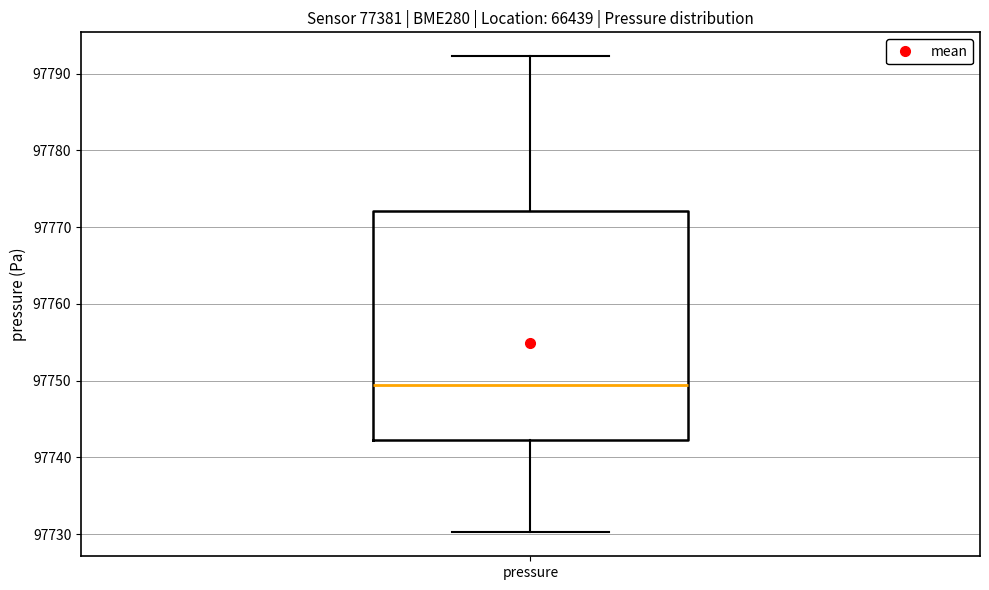

Transcribe this box plot: give where the median line is, the range the box spans, and where the two whiskers end, as read against the y-axis. The values are not printed on the chart, so give them approximately, as read against the axis.

median 97749, box 97742 to 97772, whiskers 97730 to 97792